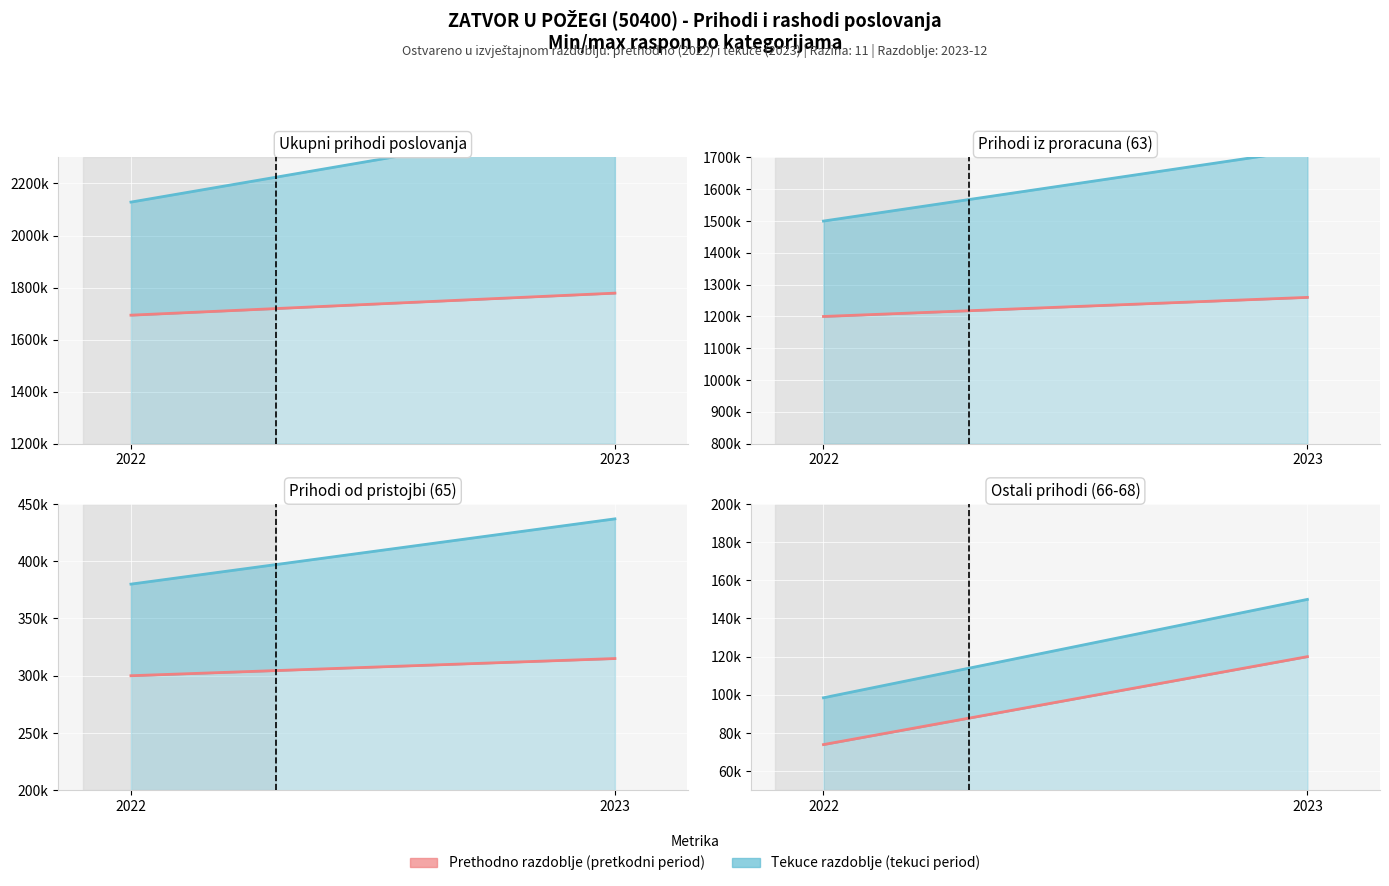

Which series has the largest range (max minus min)?

Prihodi poslovanja (tekuci period)